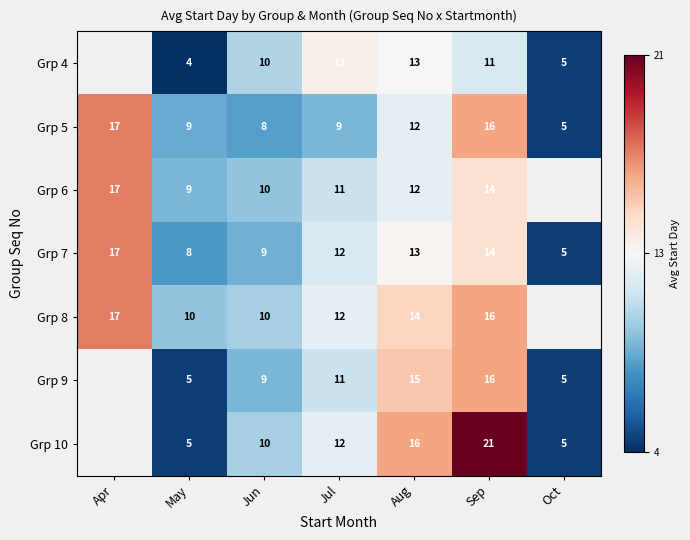

What is the maximum value for Grp 7?

17.0